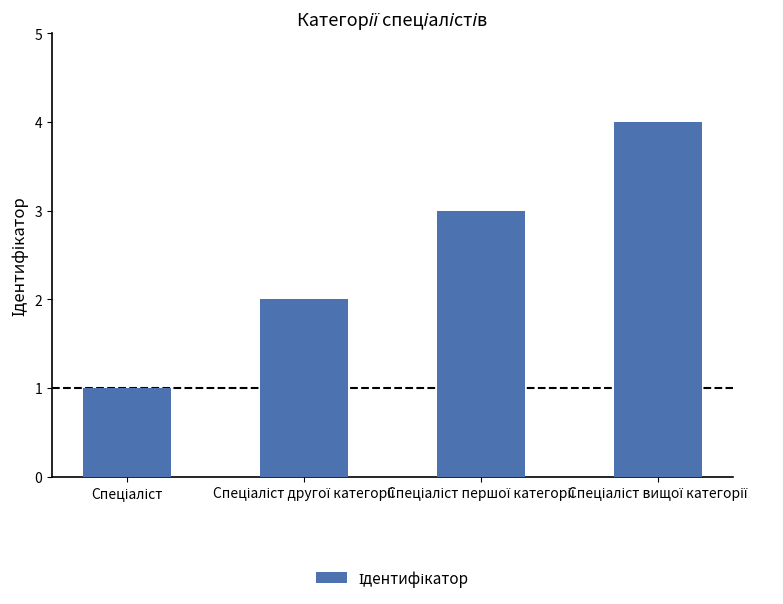

What is the greatest value displayed?

4